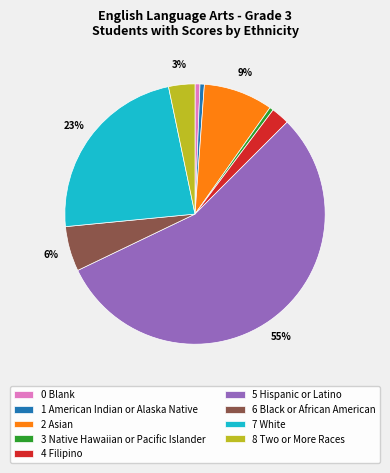

Combined, do 3 Native Hawaiian or Pacific Islander and 4 Filipino account for over 50%?

No